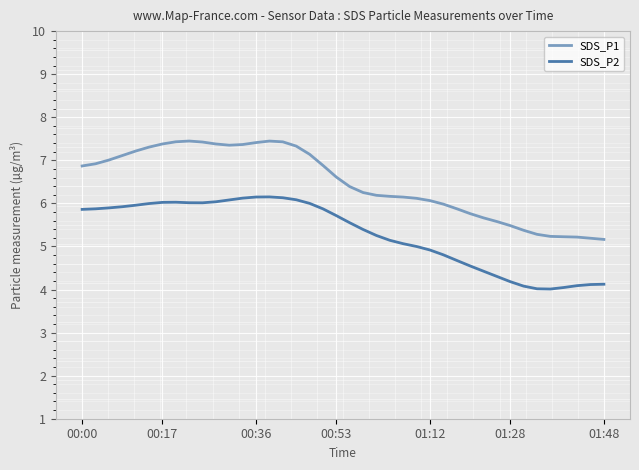

True or false: SDS_P1 and SDS_P2 cross at least once.

False